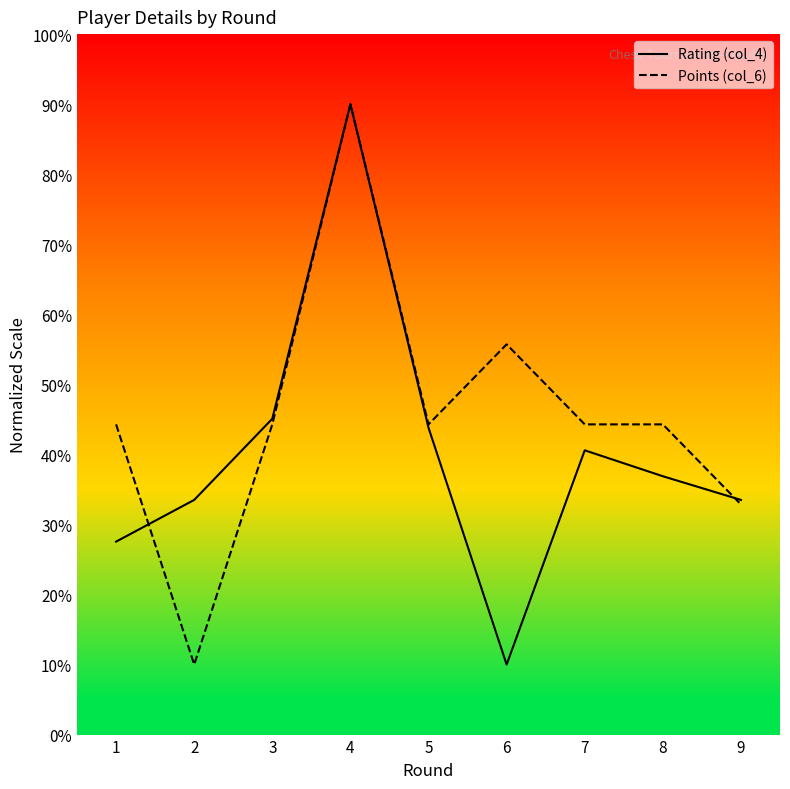

Which series changed the most between 1 and 5?

Rating (col_4)